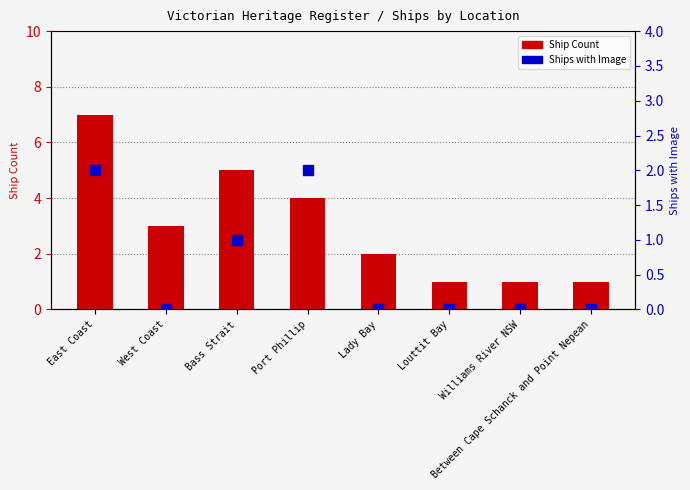

What is the approximate value of Ship Count at Lady Bay?

2